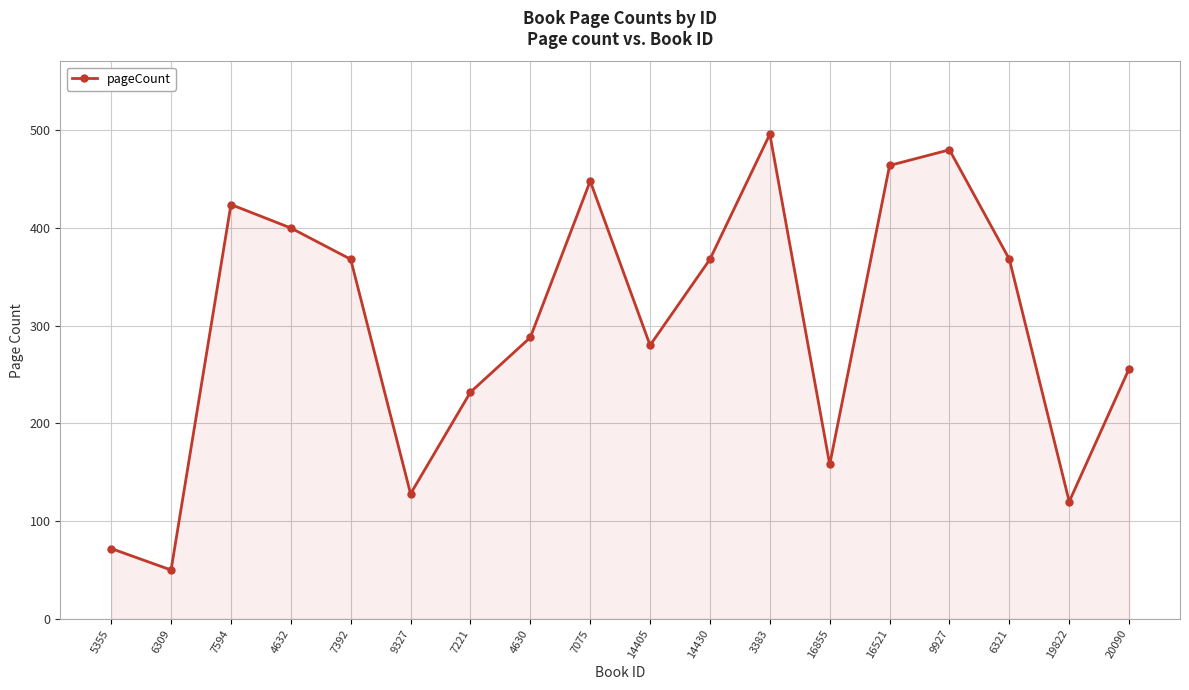

What is the ratio of the value at 4632 to the value at 3383?

0.8